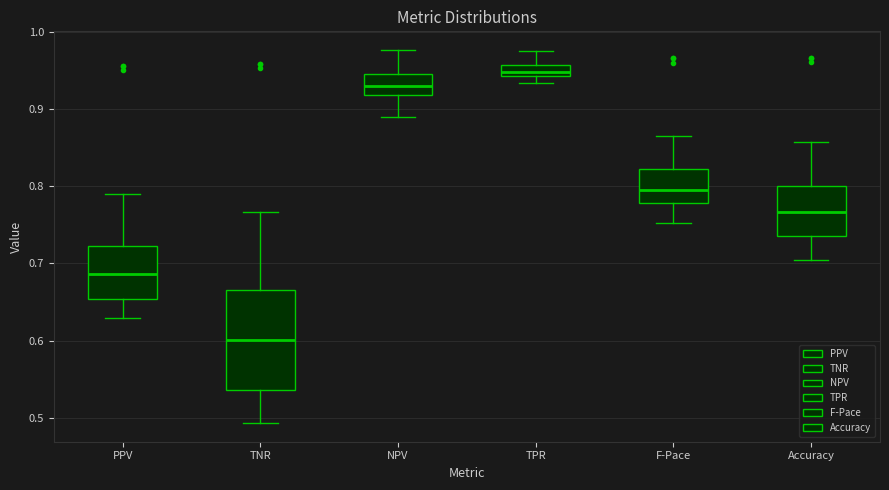

Where does the upper whisker of the box for PPV end on the y-axis? The values are not printed on the chart, so give them approximately, as read against the axis.

0.79